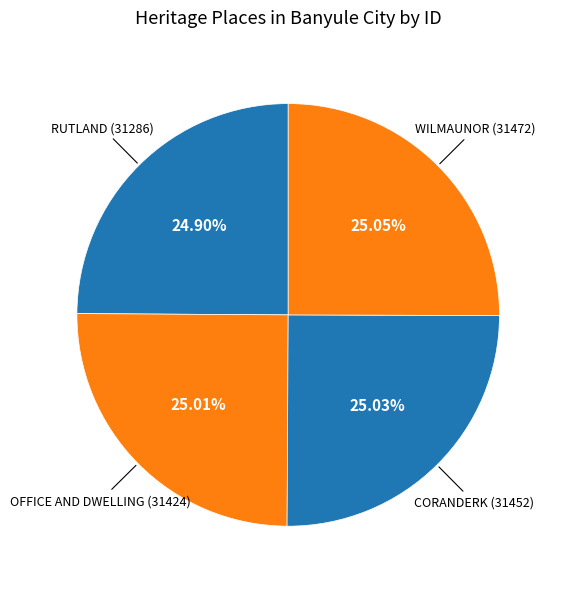

Rank the categories by value from lowest to highest.

RUTLAND, OFFICE AND DWELLING, CORANDERK, WILMAUNOR